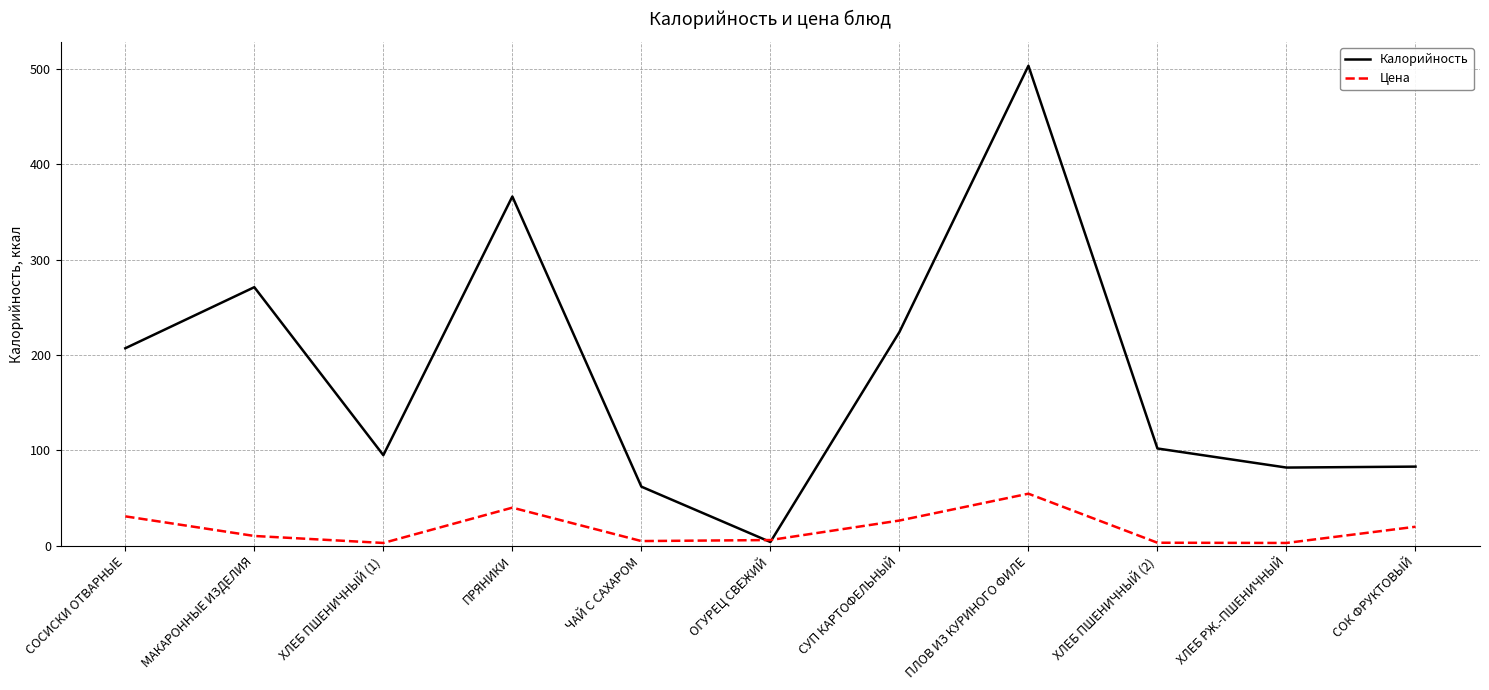

What is the sum of the Цена values at ХЛЕБ ПШЕНИЧНЫЙ (1) and СОК ФРУКТОВЫЙ?

23.0